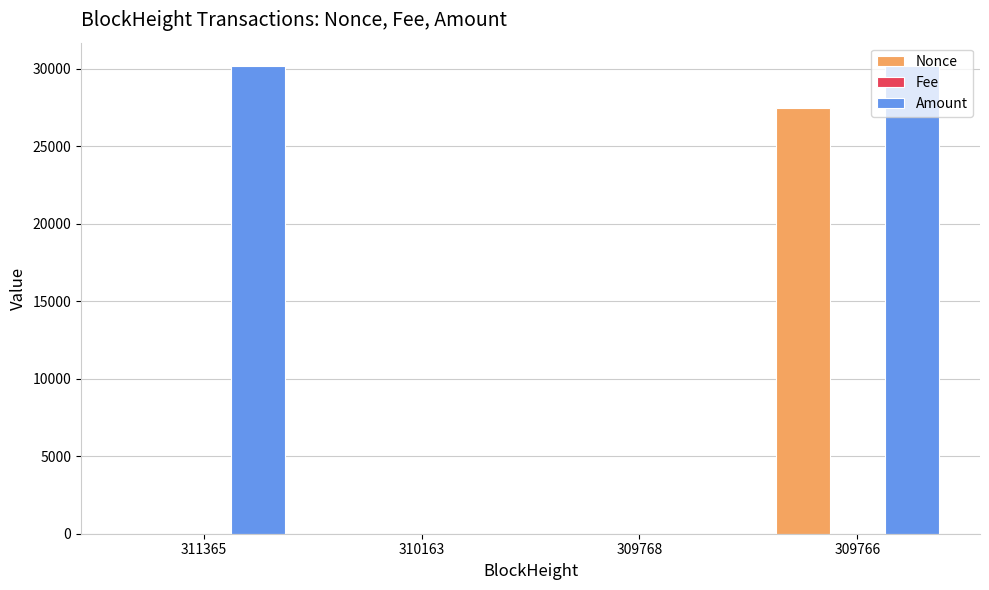

Which series changed the most between 309768 and 309766?

Amount